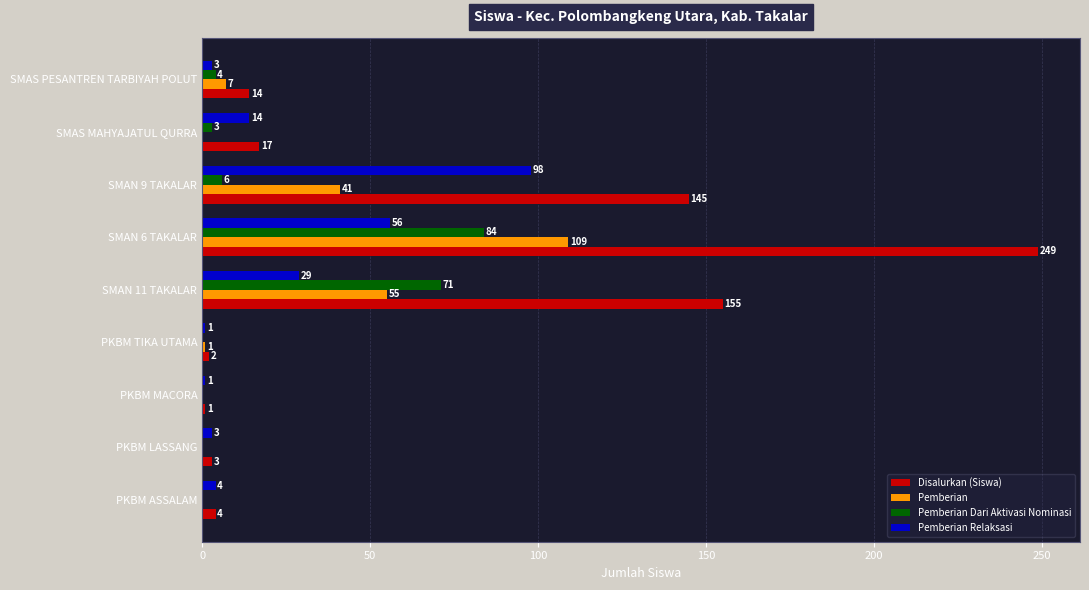

True or false: Pemberian Dari Aktivasi Nominasi has a value of -40 at PKBM ASSALAM.

False